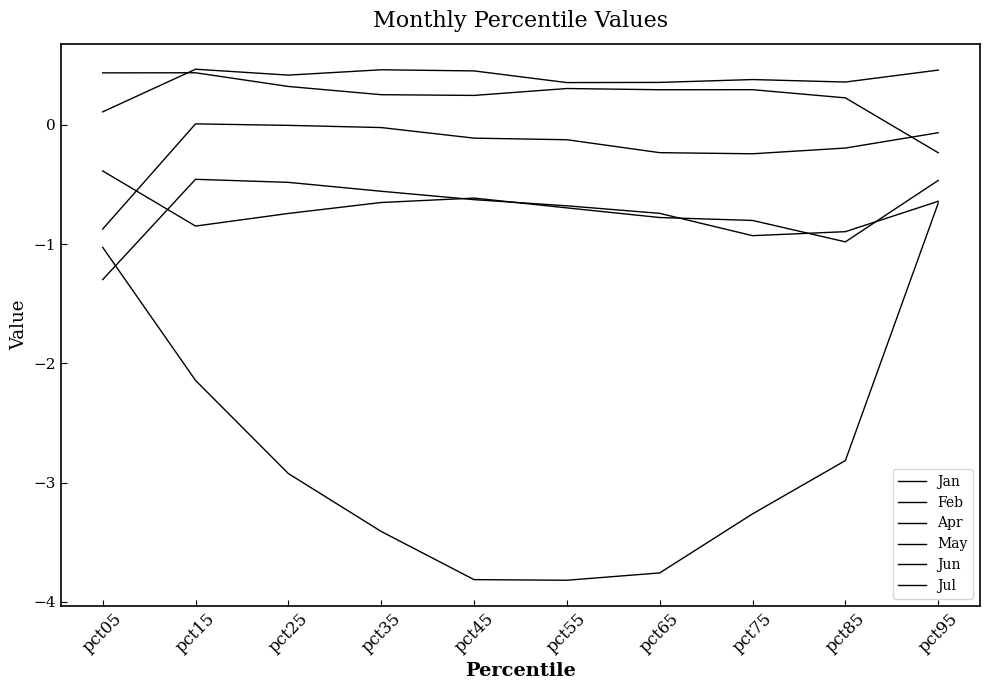

Reading left to right, list all the values displayed in this chart.

Jan: -0.9	0.0	-0.0	-0.0	-0.1	-0.1	-0.2	-0.2	-0.2	-0.1
Feb: 0.4	0.4	0.3	0.3	0.2	0.3	0.3	0.3	0.2	-0.2
Apr: 0.1	0.5	0.4	0.5	0.5	0.4	0.4	0.4	0.4	0.5
May: -1.0	-2.1	-2.9	-3.4	-3.8	-3.8	-3.8	-3.3	-2.8	-0.7
Jun: -0.4	-0.8	-0.7	-0.7	-0.6	-0.7	-0.8	-0.8	-1.0	-0.5
Jul: -1.3	-0.5	-0.5	-0.6	-0.6	-0.7	-0.7	-0.9	-0.9	-0.6